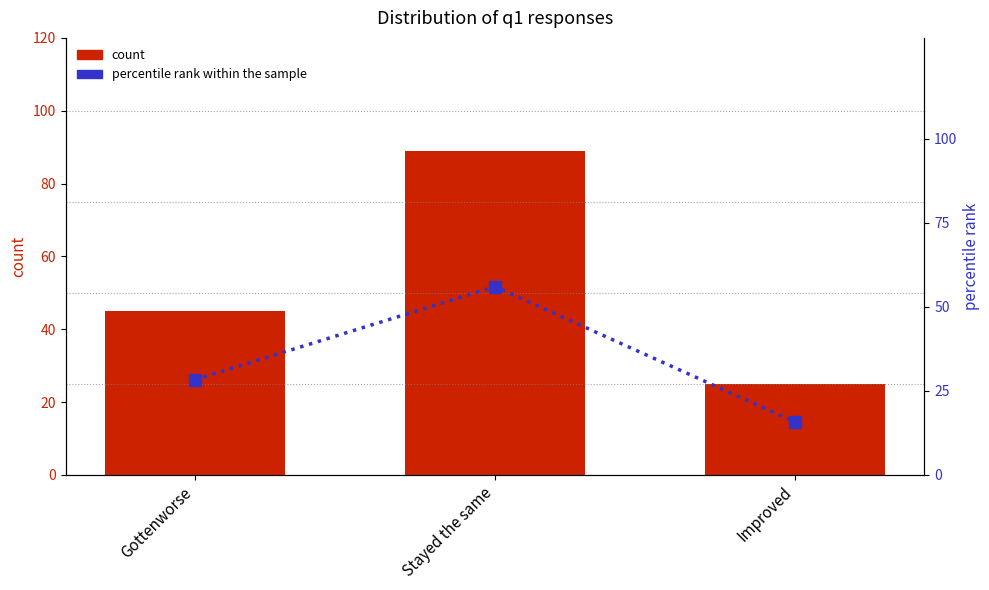

List the labels in order of percentile rank within the sample value, smallest first.

Improved, Gottenworse, Stayed the same